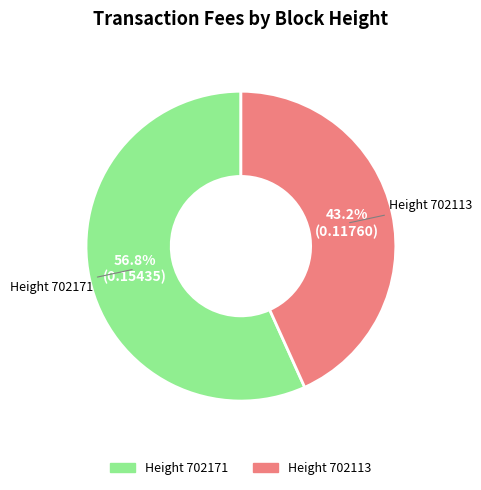

Does any single category account for the majority?

Yes